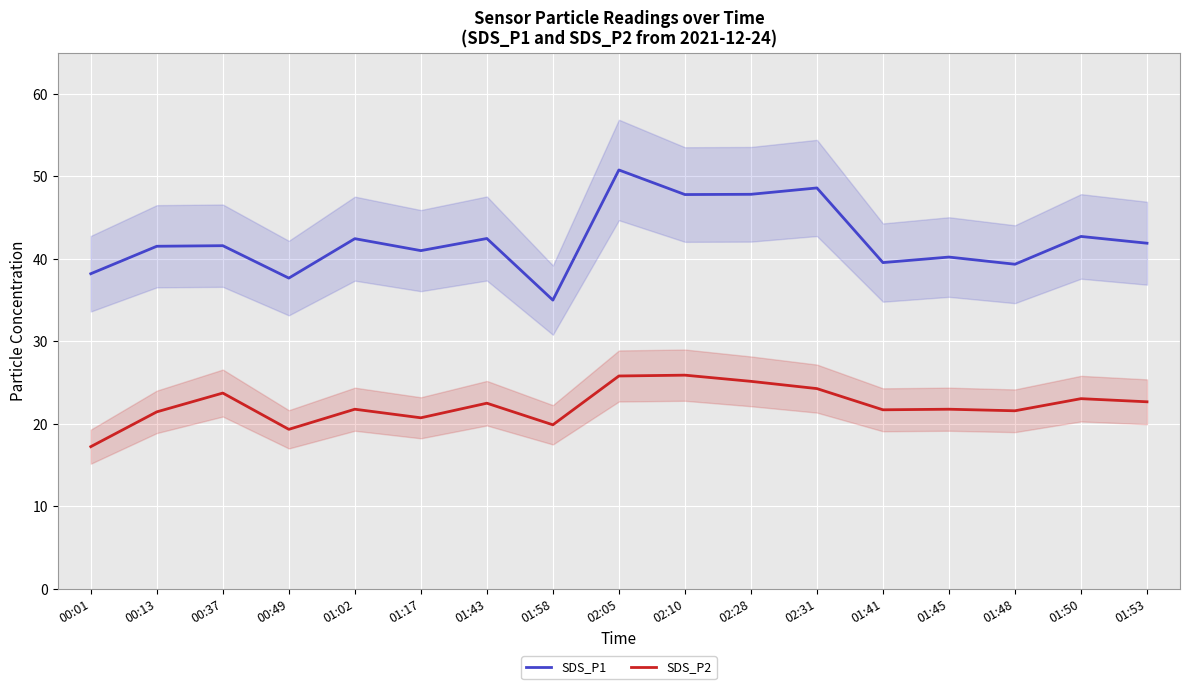

The SDS_P1 series shows 42.7 at 01:50. True or false?

True